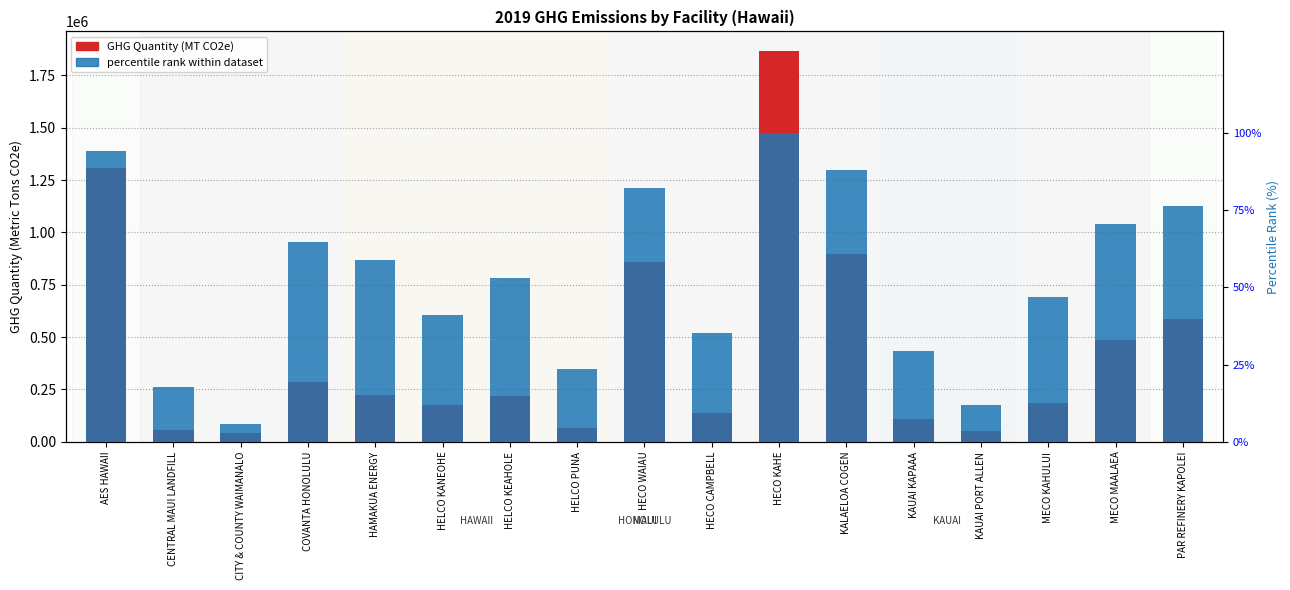

What is the difference between the maximum and second lowest values in the GHG Quantity (MT CO2e) series?

1814320.0